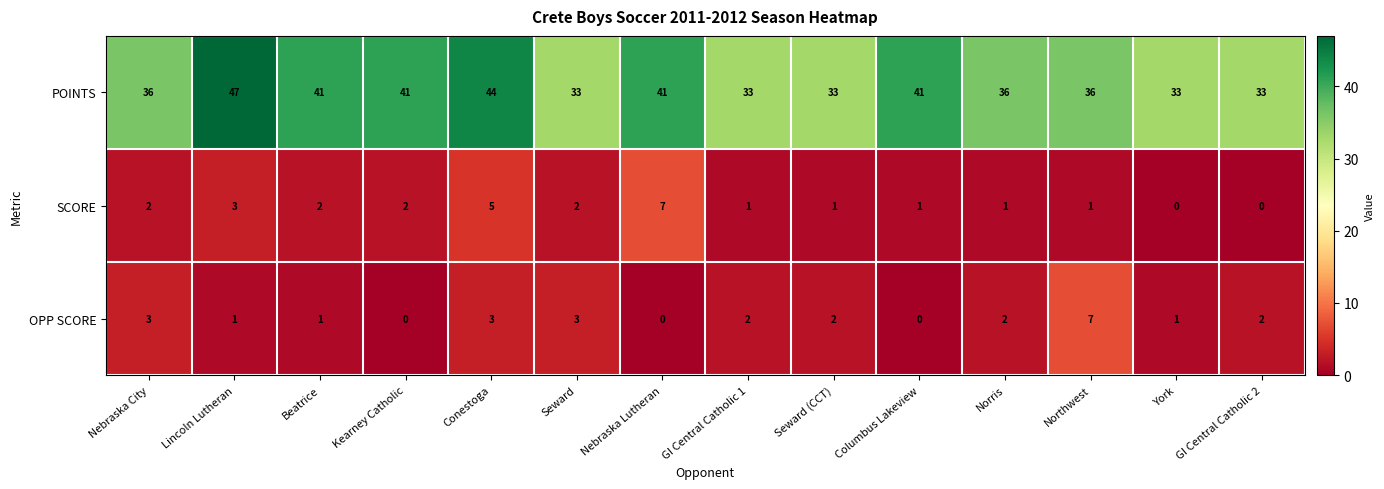

Is it true that SCORE equals 3 at Seward?

False